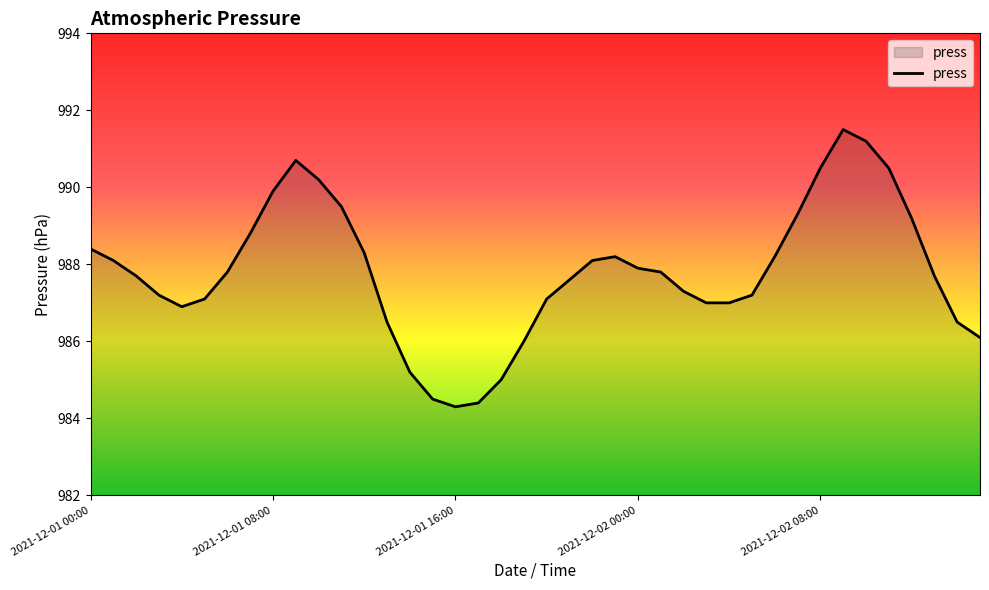

What is the smallest value displayed?

984.3